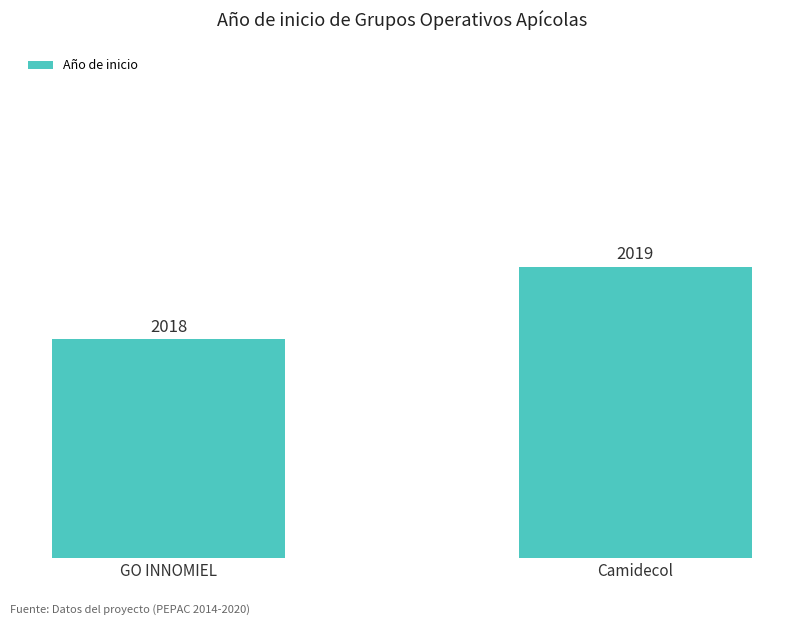

What is the ratio of the value at GO INNOMIEL to the value at Camidecol?

1.0